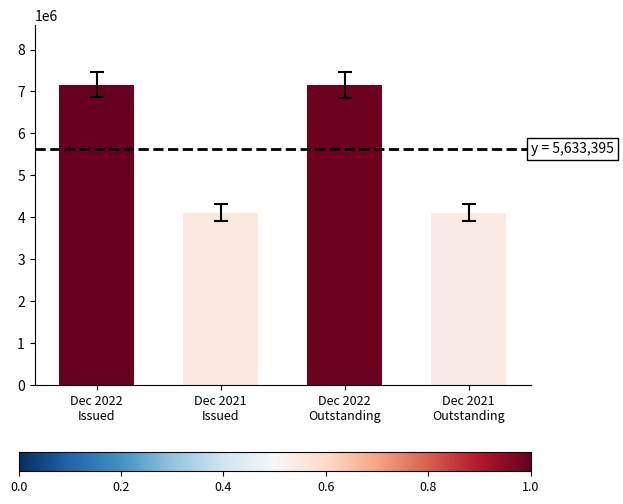

What is the label of the 2nd bar from the right?

Dec 2022
Outstanding